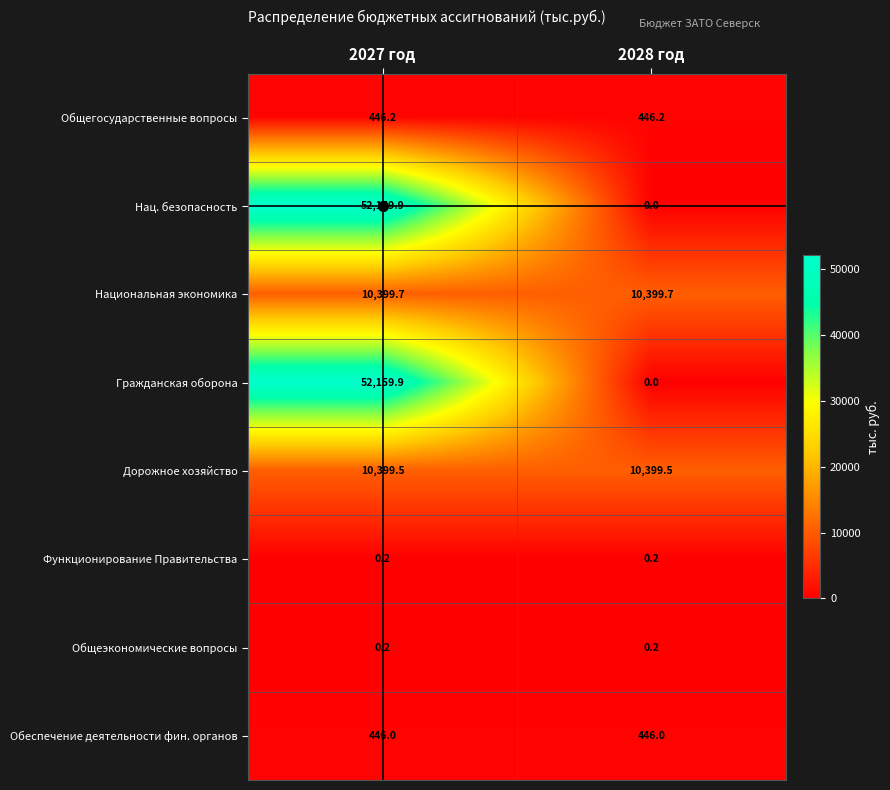

At which label does Нац. безопасность reach its minimum?

2028 год